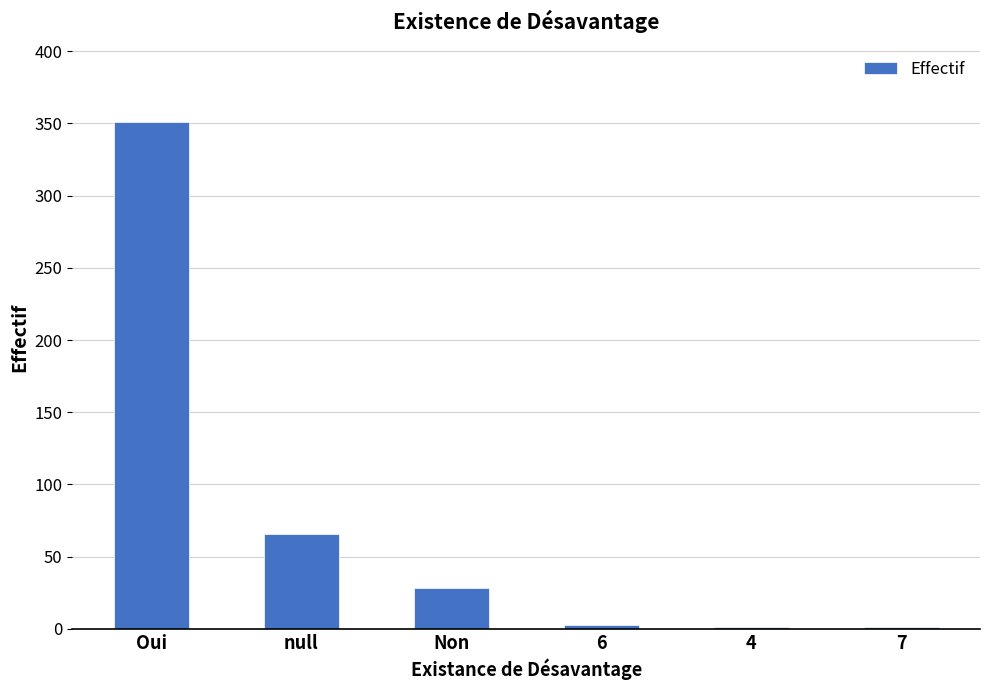

At which label does the data first exceed 28?

Oui